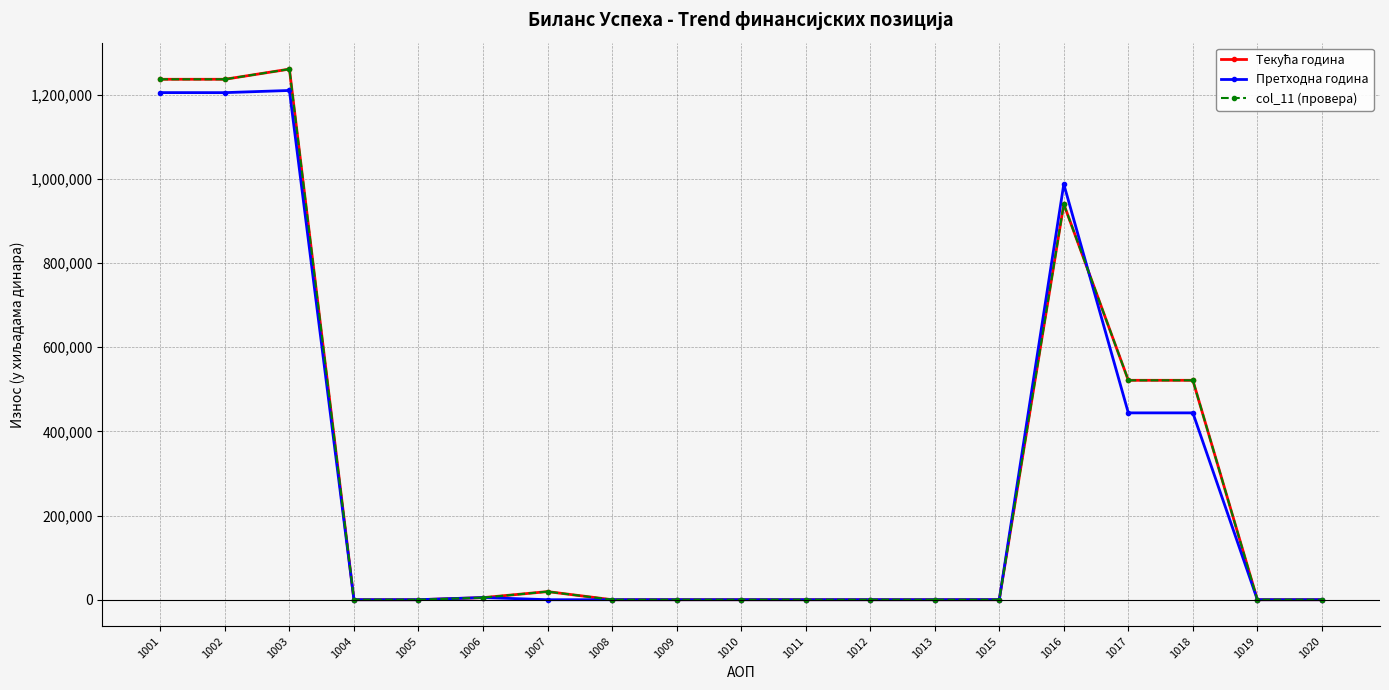

Which series has the largest total across all categories?

Текућа година